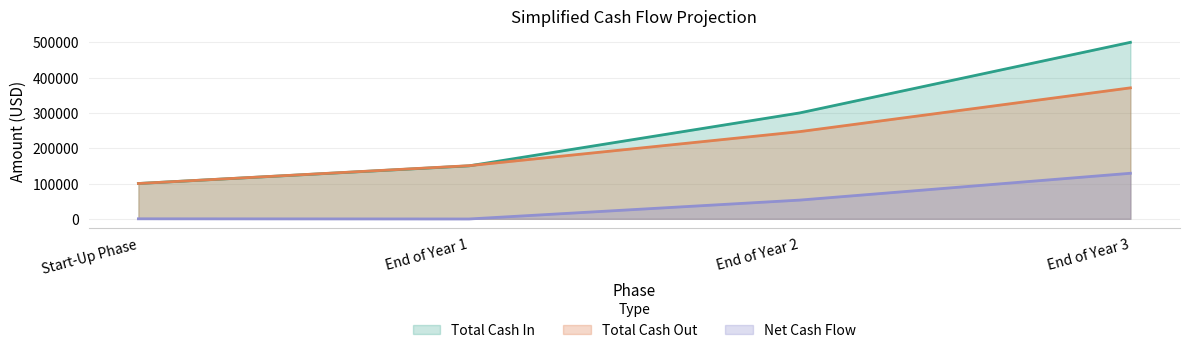

How many distinct data groups are displayed?

3